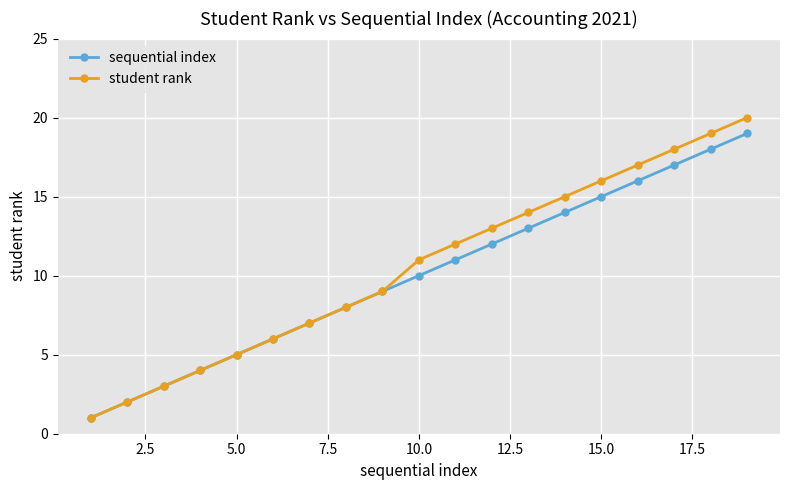

What are all the series names shown in the legend?

sequential index, student rank